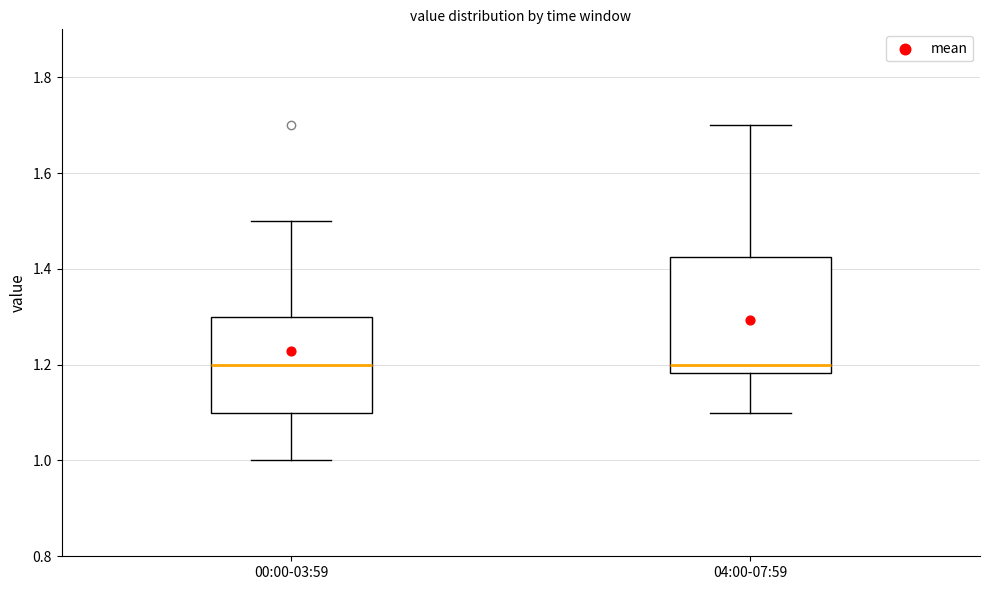

Where does the lower whisker of the box for 00:00-03:59 end on the y-axis? The values are not printed on the chart, so give them approximately, as read against the axis.

1.00